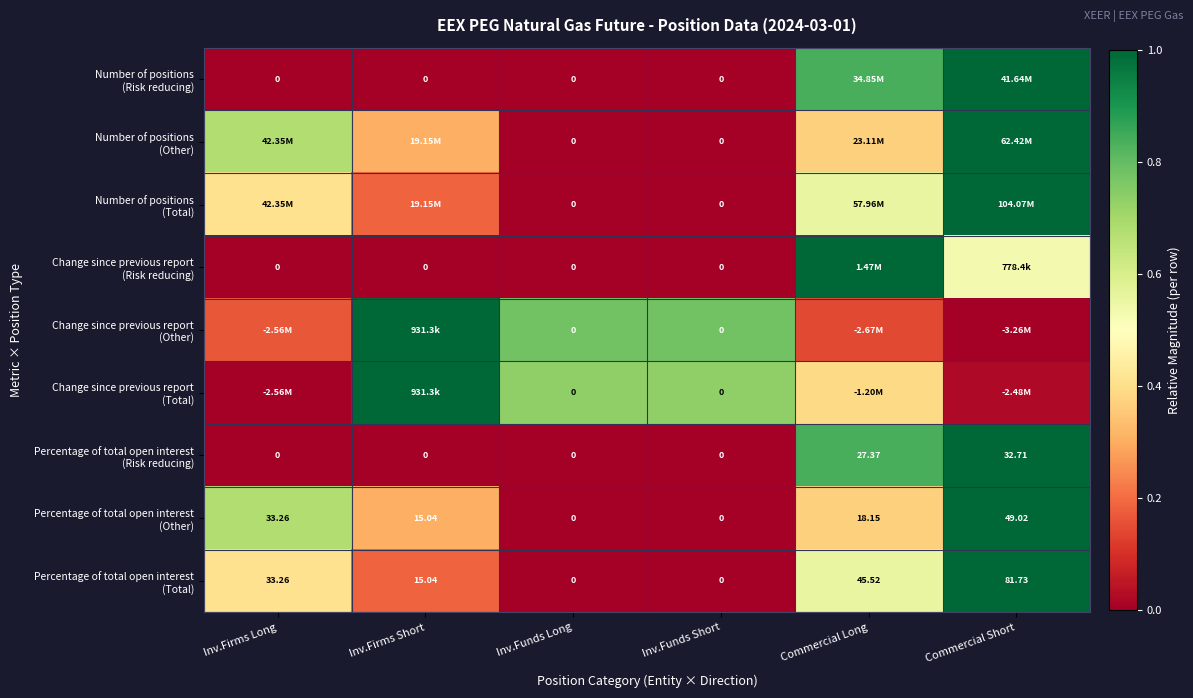

Is the value of Percentage of total open interest (Risk reducing) at Inv.Funds Short greater than the value of Number of positions (Other) at Inv.Funds Long?

No